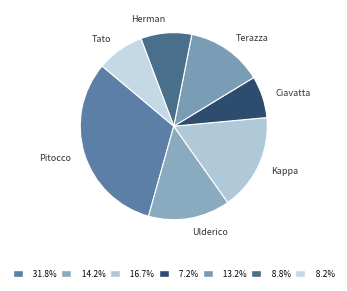

Which has a higher value, Herman or Ulderico?

Ulderico